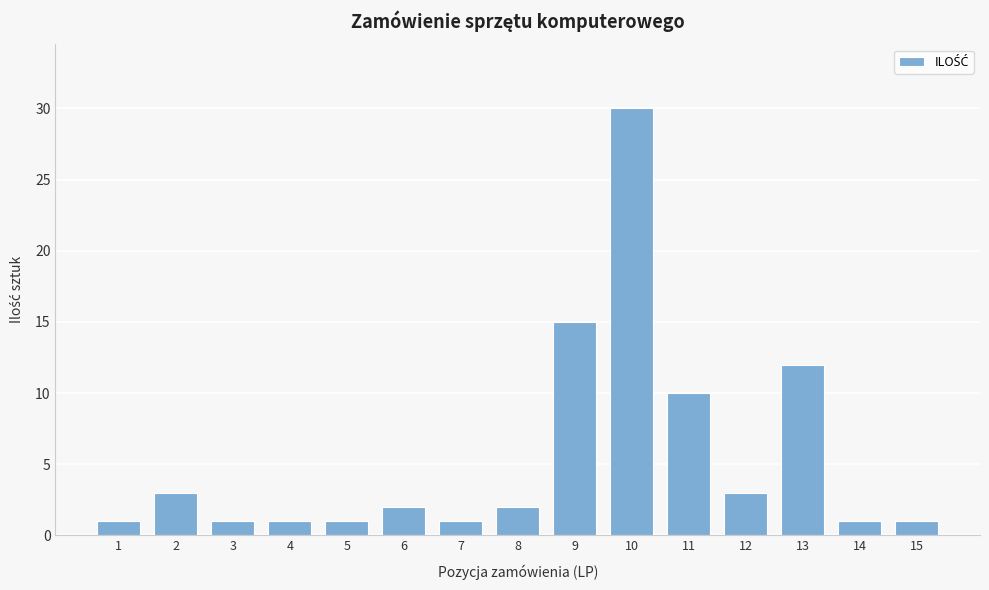

Reading left to right, what are all the values shown in this chart?

1=1	2=3	3=1	4=1	5=1	6=2	7=1	8=2	9=15	10=30	11=10	12=3	13=12	14=1	15=1